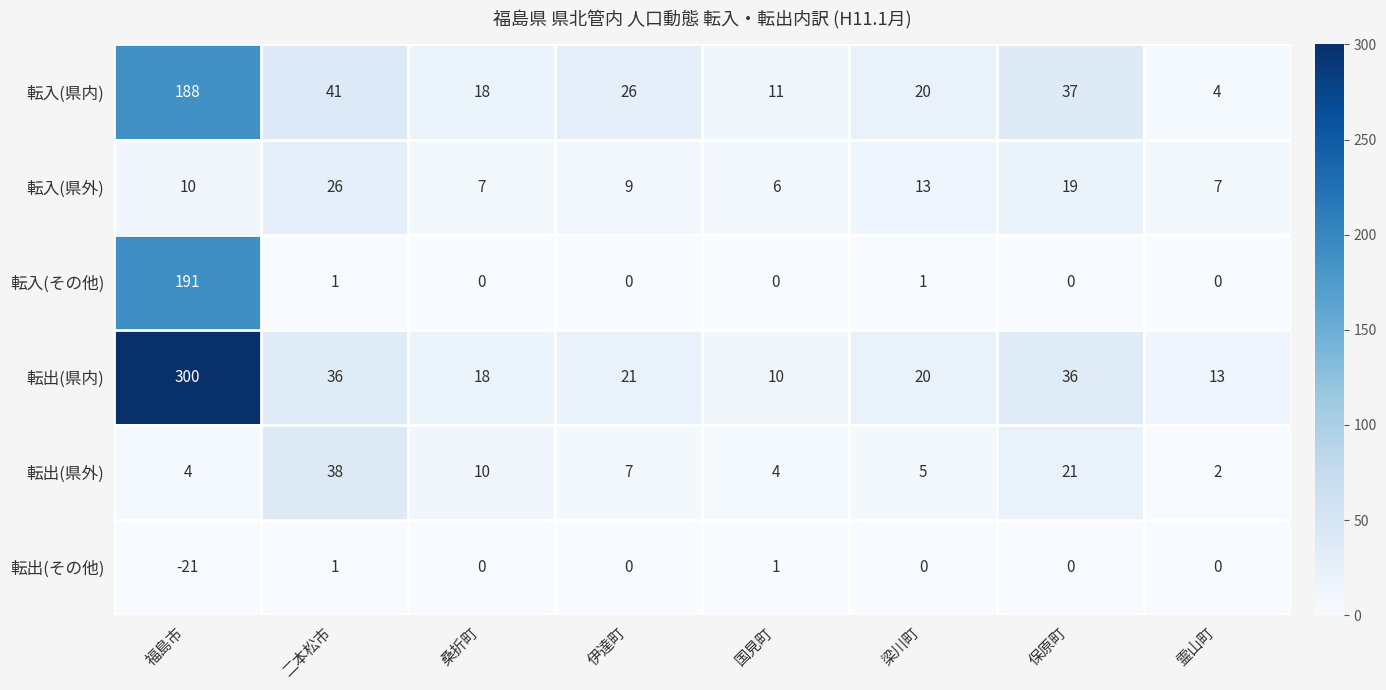

Which series has the largest total across all categories?

転出(県内)